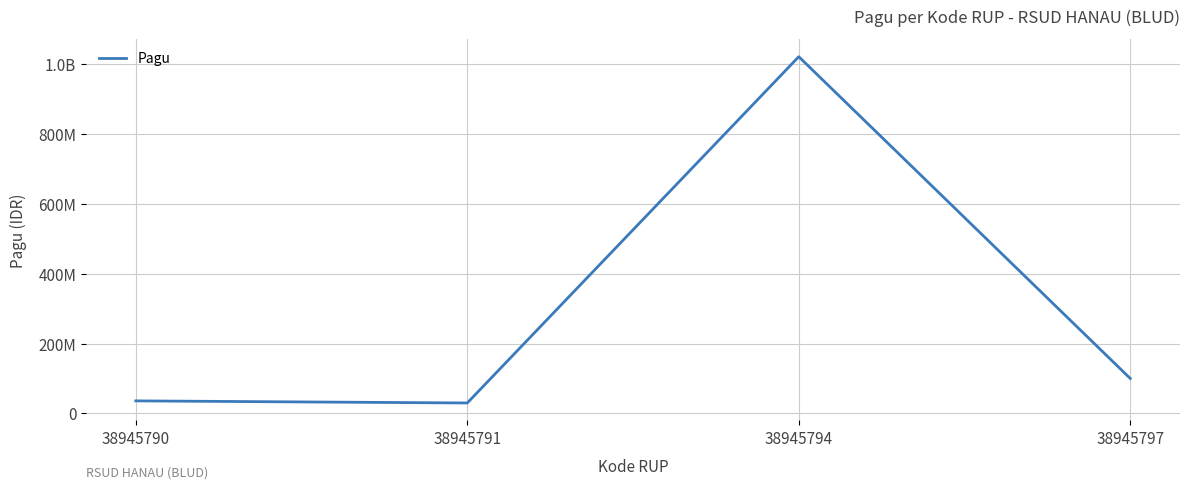

At which label is the value closest to 525000000?

38945797